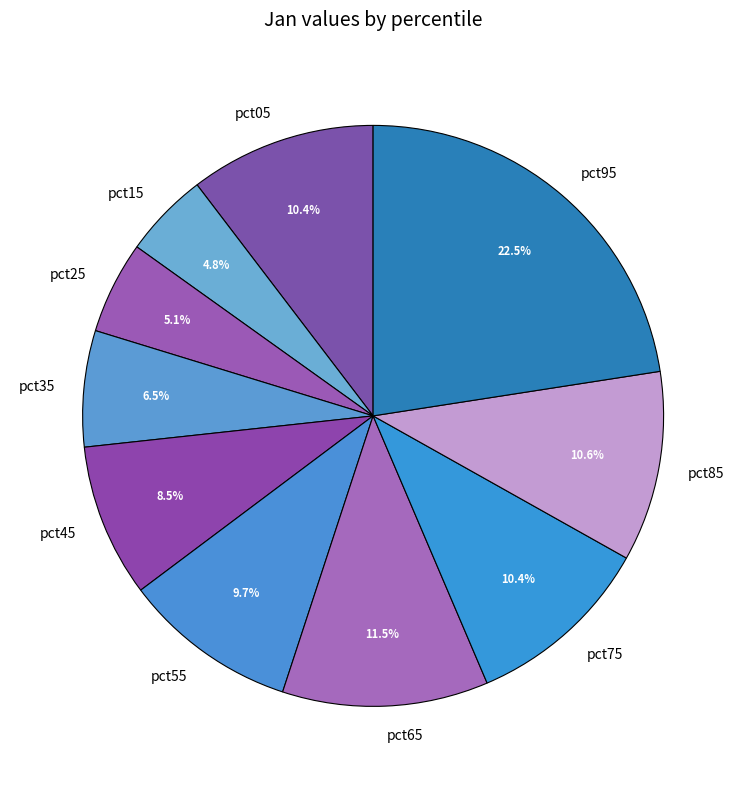

Is the sum of pct75 and pct15 greater than half?

No